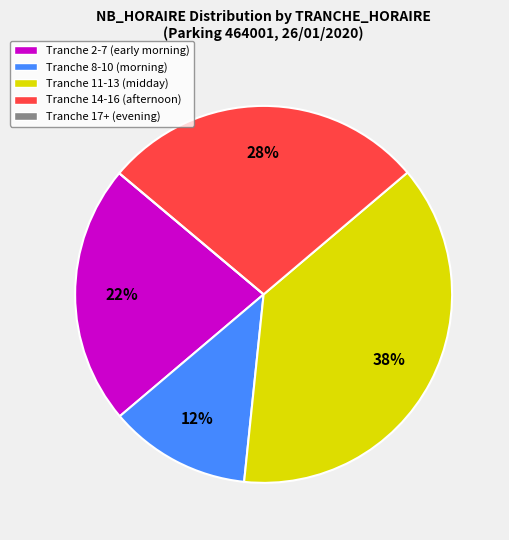

The Tranche 8-10 (morning) slice represents 18% of the pie. True or false?

False